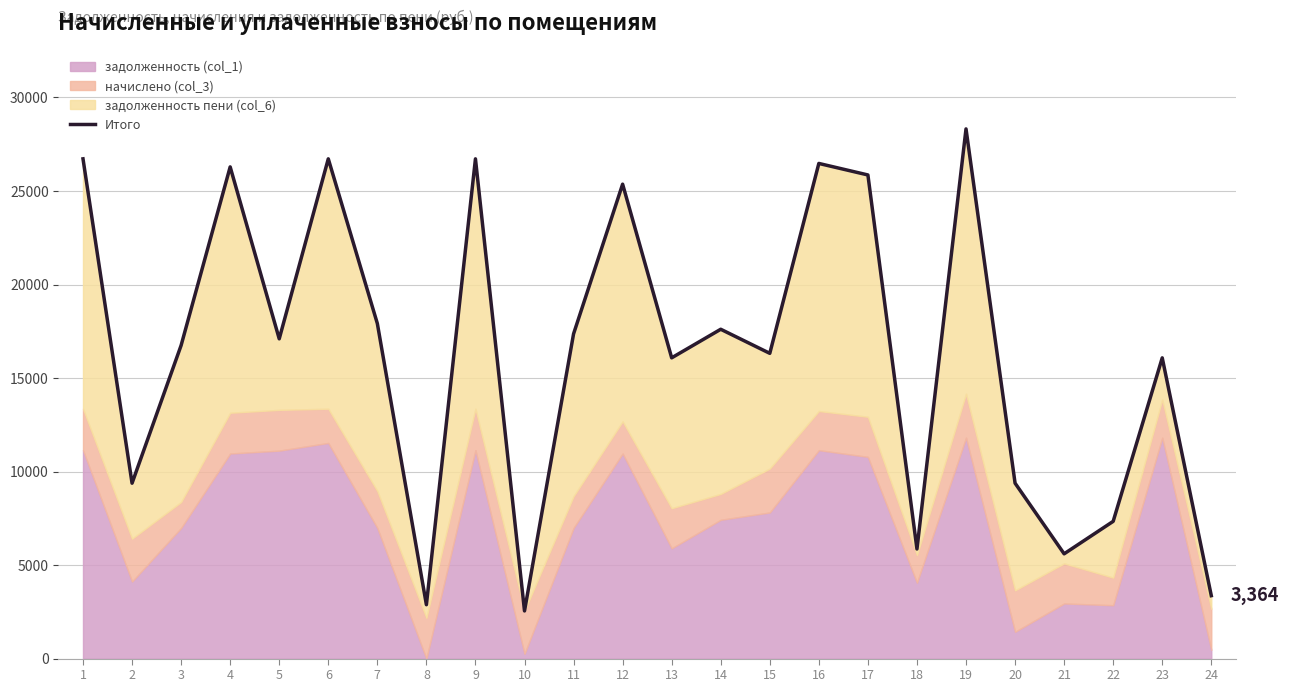

What is the smallest value displayed?

2547.4